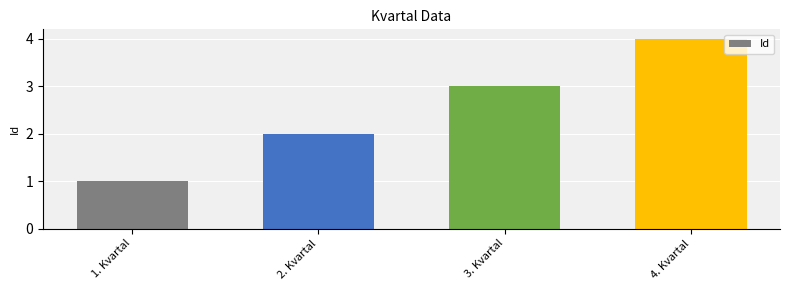

Rank the categories by value from lowest to highest.

1. Kvartal, 2. Kvartal, 3. Kvartal, 4. Kvartal